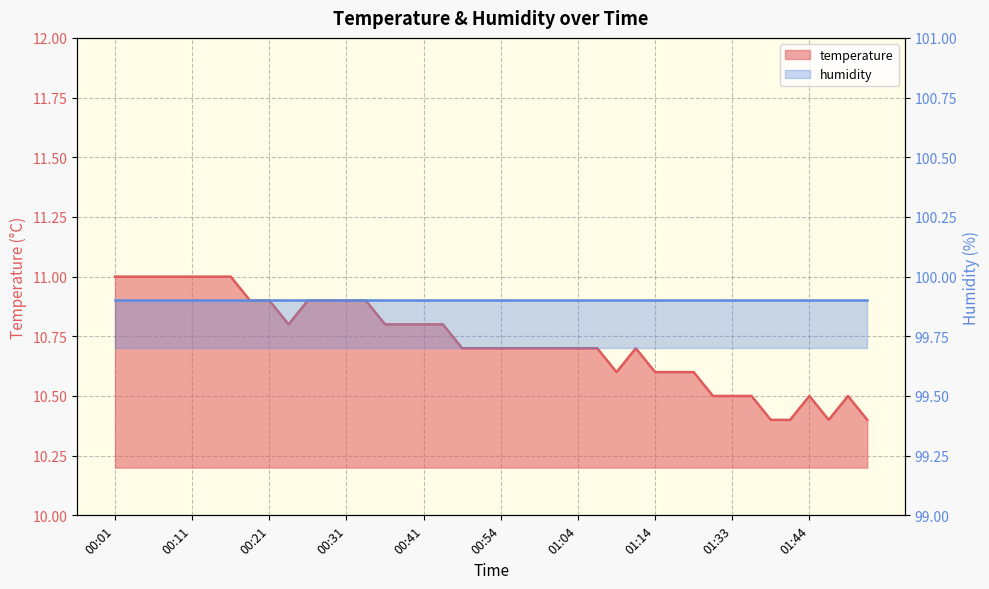

What is the smallest value displayed?

10.4